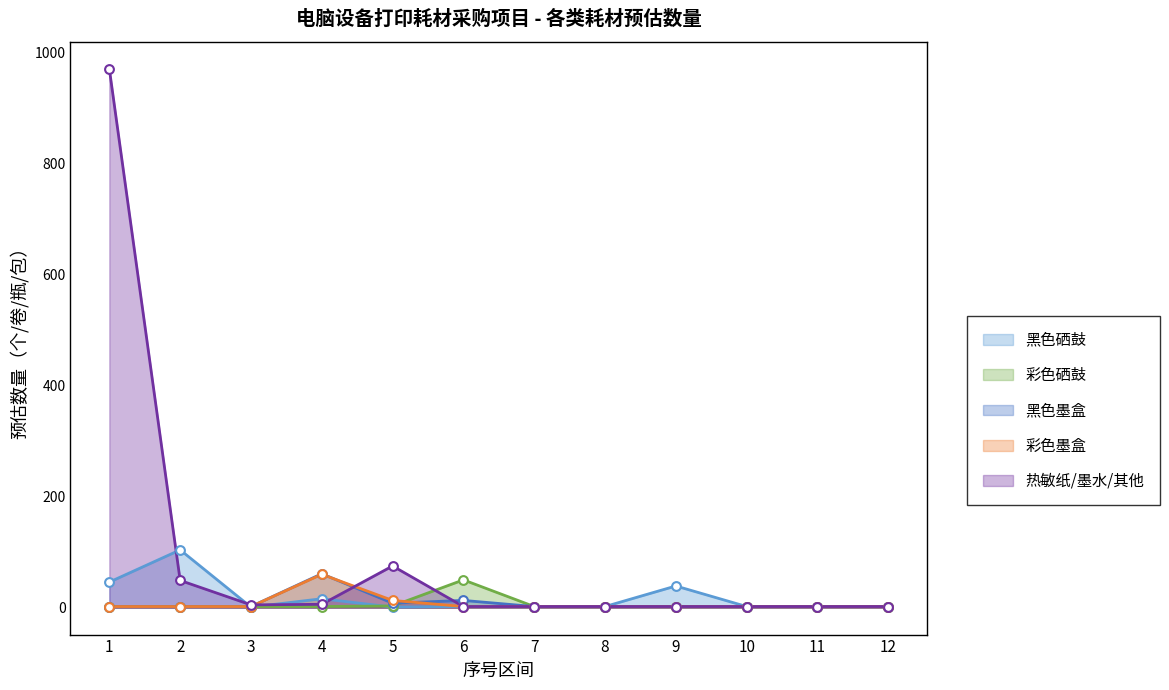

Which series reaches the minimum Y coordinate?

黑色硒鼓